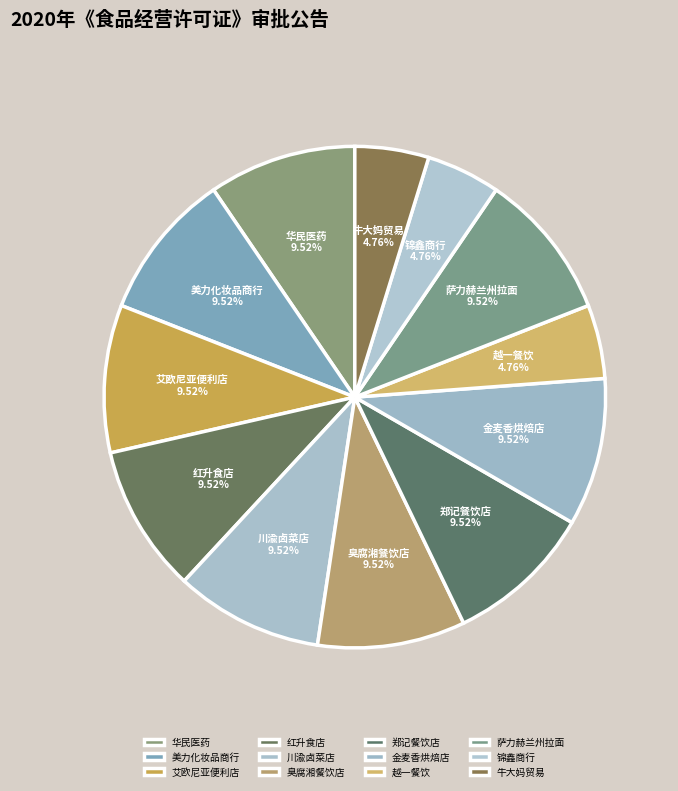

Which slice is the smallest?

珠海越一餐饮文化有限公司